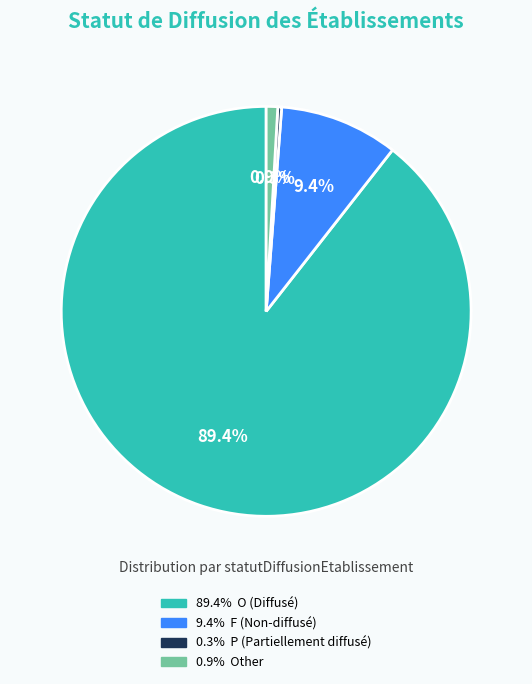

Does any single category account for the majority?

Yes